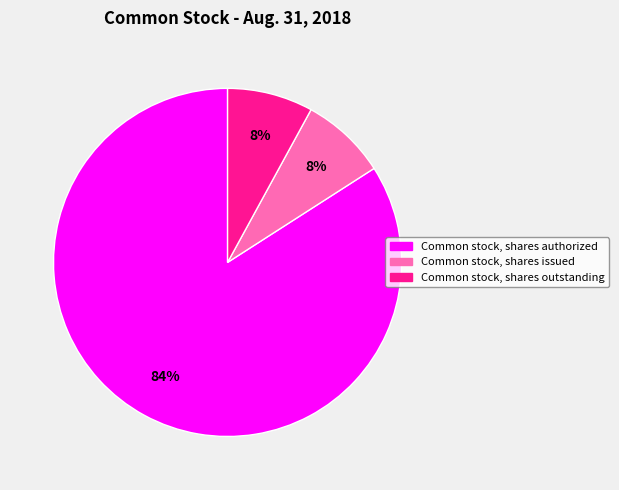

How many slices are in this pie chart?

3